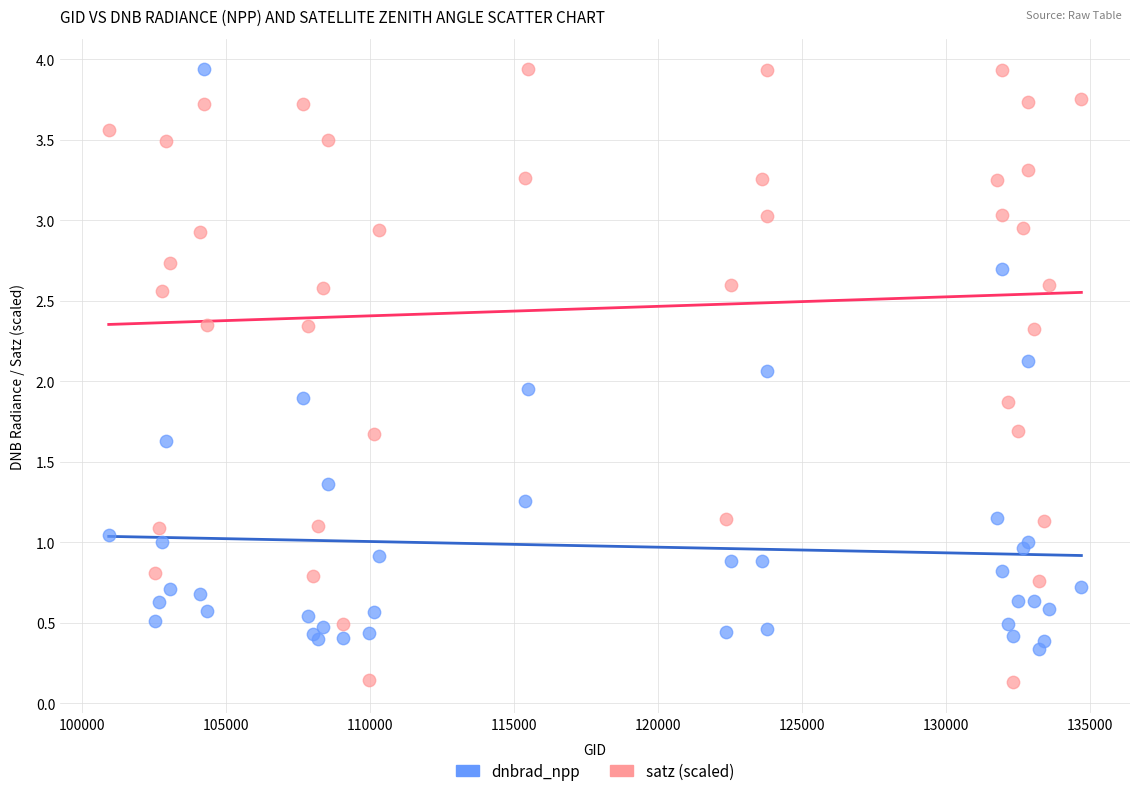

What is the X range (max minus min) for the scatter plot?

33770.0